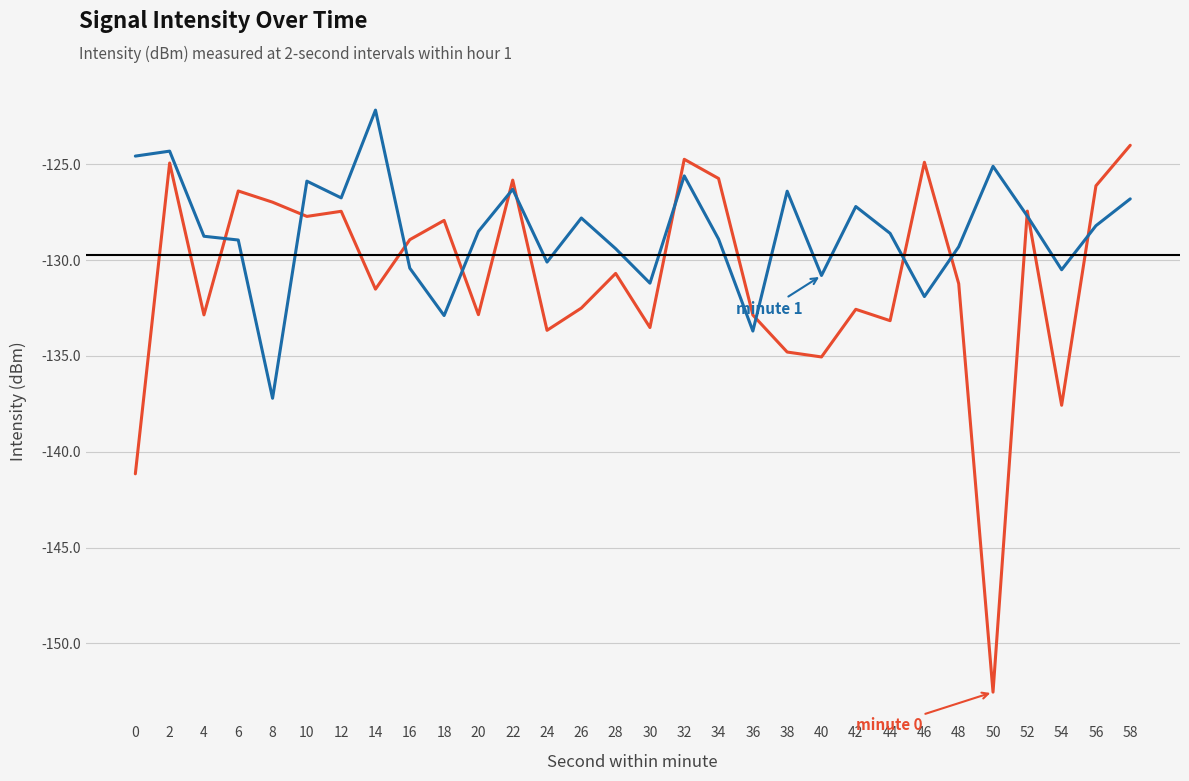

What is the total value across all series at 0?

-265.7